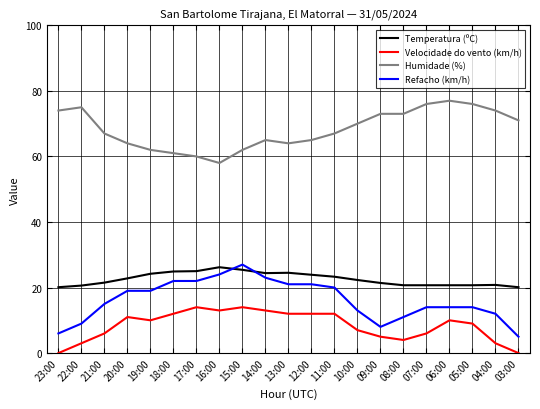

True or false: Refacho (km/h) and Velocidade do vento (km/h) cross at least once.

False